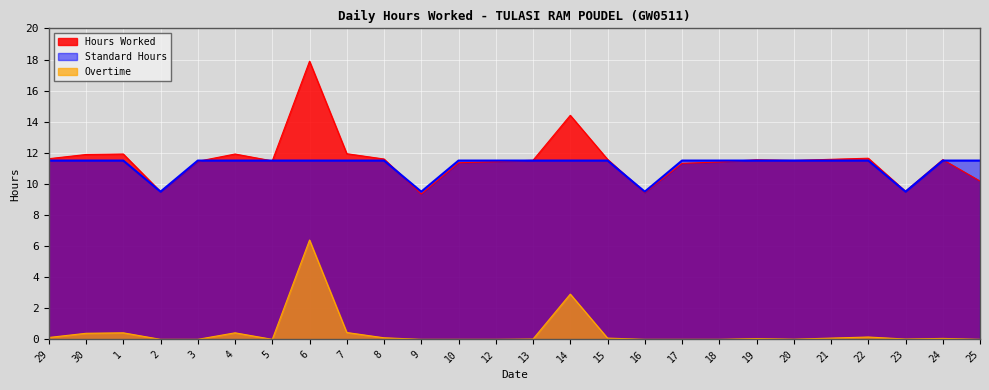

What is the spread (max minus min) of values at 16?

9.5